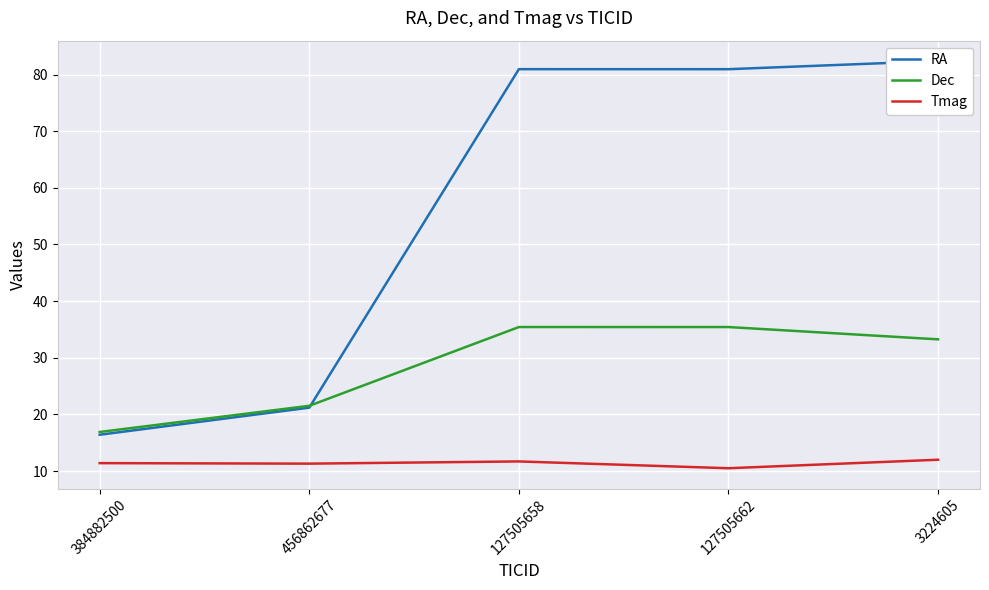

At 127505662, list the series in order from largest to smallest.

RA, Dec, Tmag